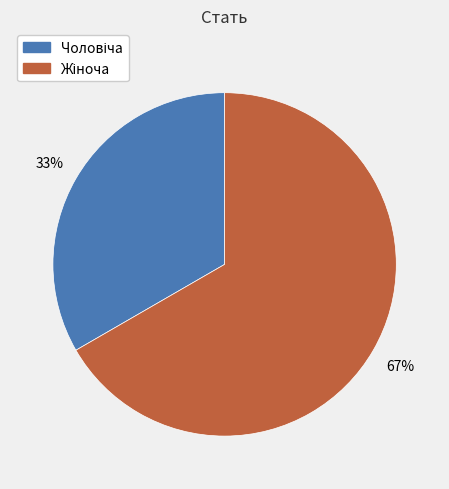

Count the number of slices in the pie.

2